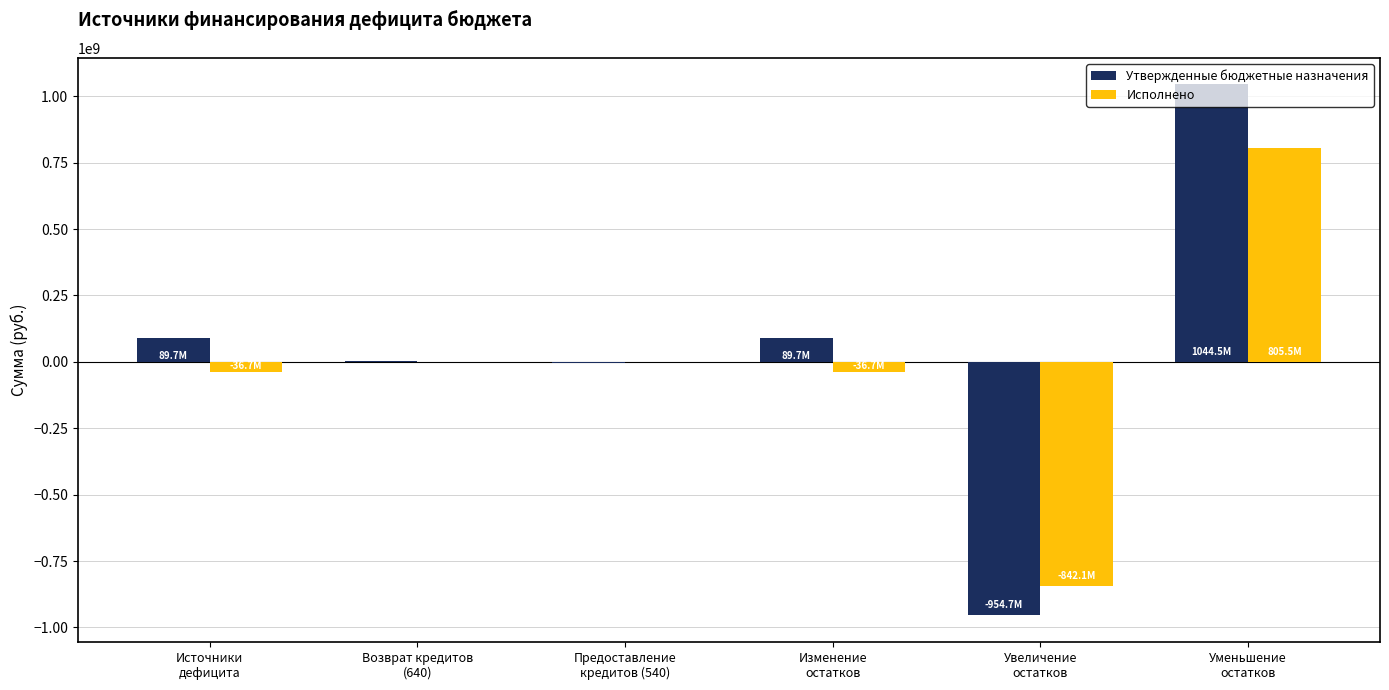

How many groups of bars are there?

6